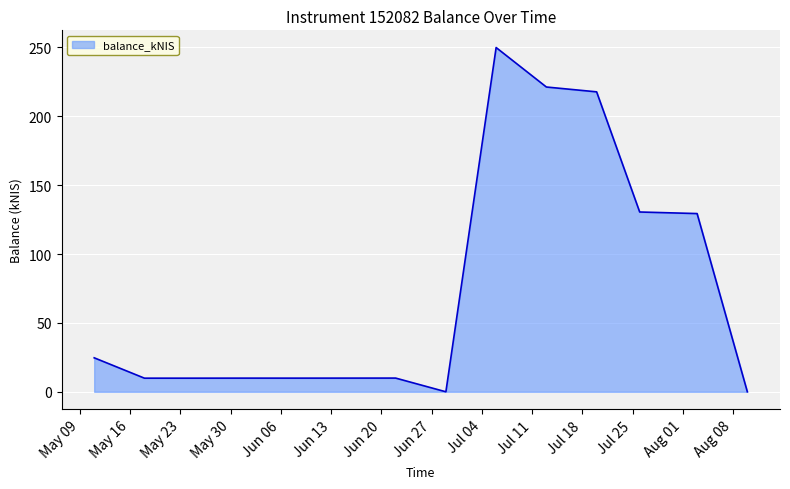

What is the greatest value displayed?

249.9